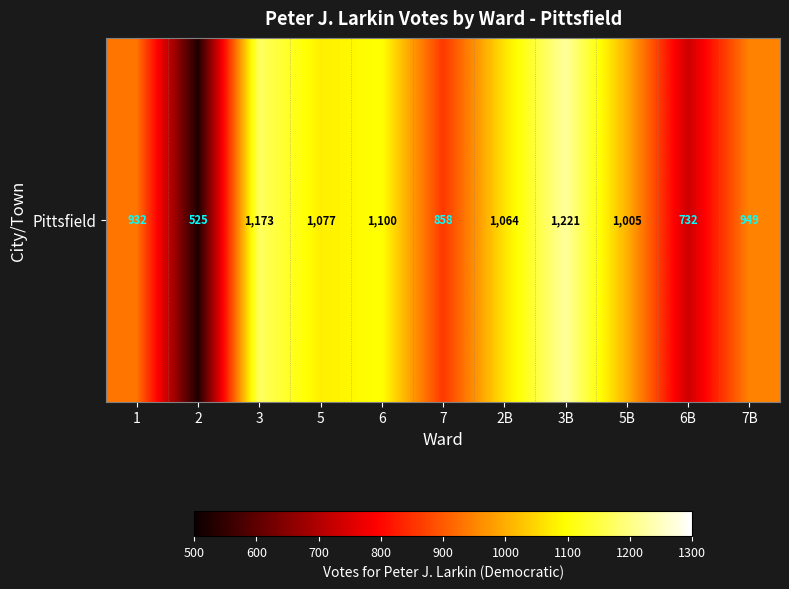

What is the change in value from 2B to 6B?

-332